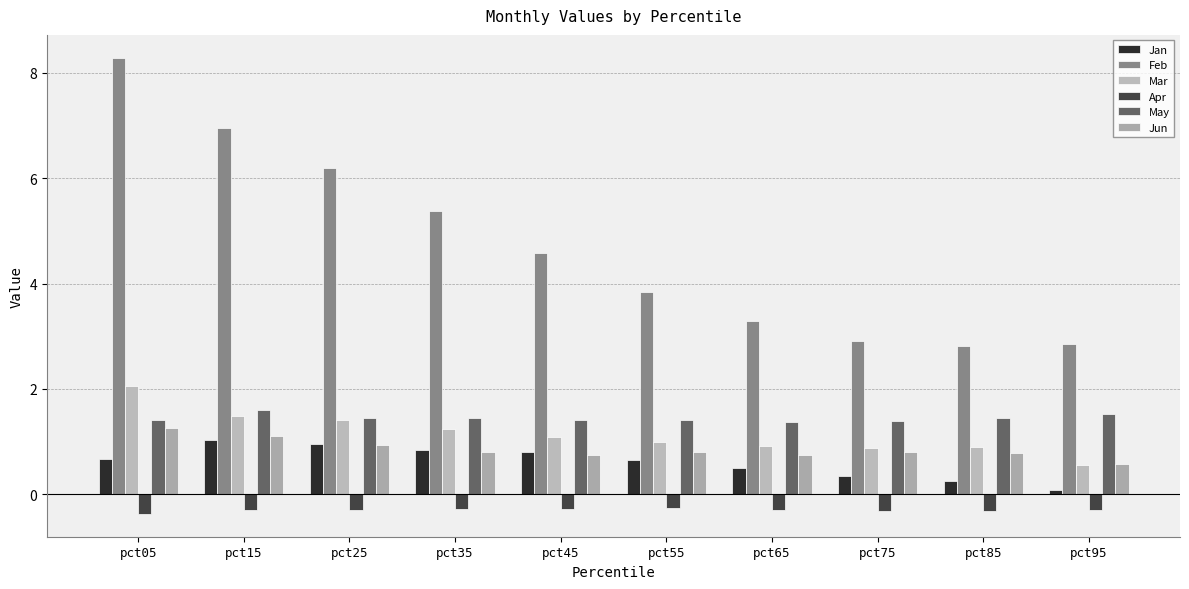

Reading left to right, transcribe all the data shown in this chart.

Jan: pct05=0.7	pct15=1.0	pct25=1.0	pct35=0.8	pct45=0.8	pct55=0.6	pct65=0.5	pct75=0.3	pct85=0.3	pct95=0.1
Feb: pct05=8.3	pct15=7.0	pct25=6.2	pct35=5.4	pct45=4.6	pct55=3.8	pct65=3.3	pct75=2.9	pct85=2.8	pct95=2.9
Mar: pct05=2.1	pct15=1.5	pct25=1.4	pct35=1.2	pct45=1.1	pct55=1.0	pct65=0.9	pct75=0.9	pct85=0.9	pct95=0.5
Apr: pct05=-0.4	pct15=-0.3	pct25=-0.3	pct35=-0.3	pct45=-0.3	pct55=-0.3	pct65=-0.3	pct75=-0.3	pct85=-0.3	pct95=-0.3
May: pct05=1.4	pct15=1.6	pct25=1.5	pct35=1.4	pct45=1.4	pct55=1.4	pct65=1.4	pct75=1.4	pct85=1.5	pct95=1.5
Jun: pct05=1.2	pct15=1.1	pct25=0.9	pct35=0.8	pct45=0.7	pct55=0.8	pct65=0.7	pct75=0.8	pct85=0.8	pct95=0.6